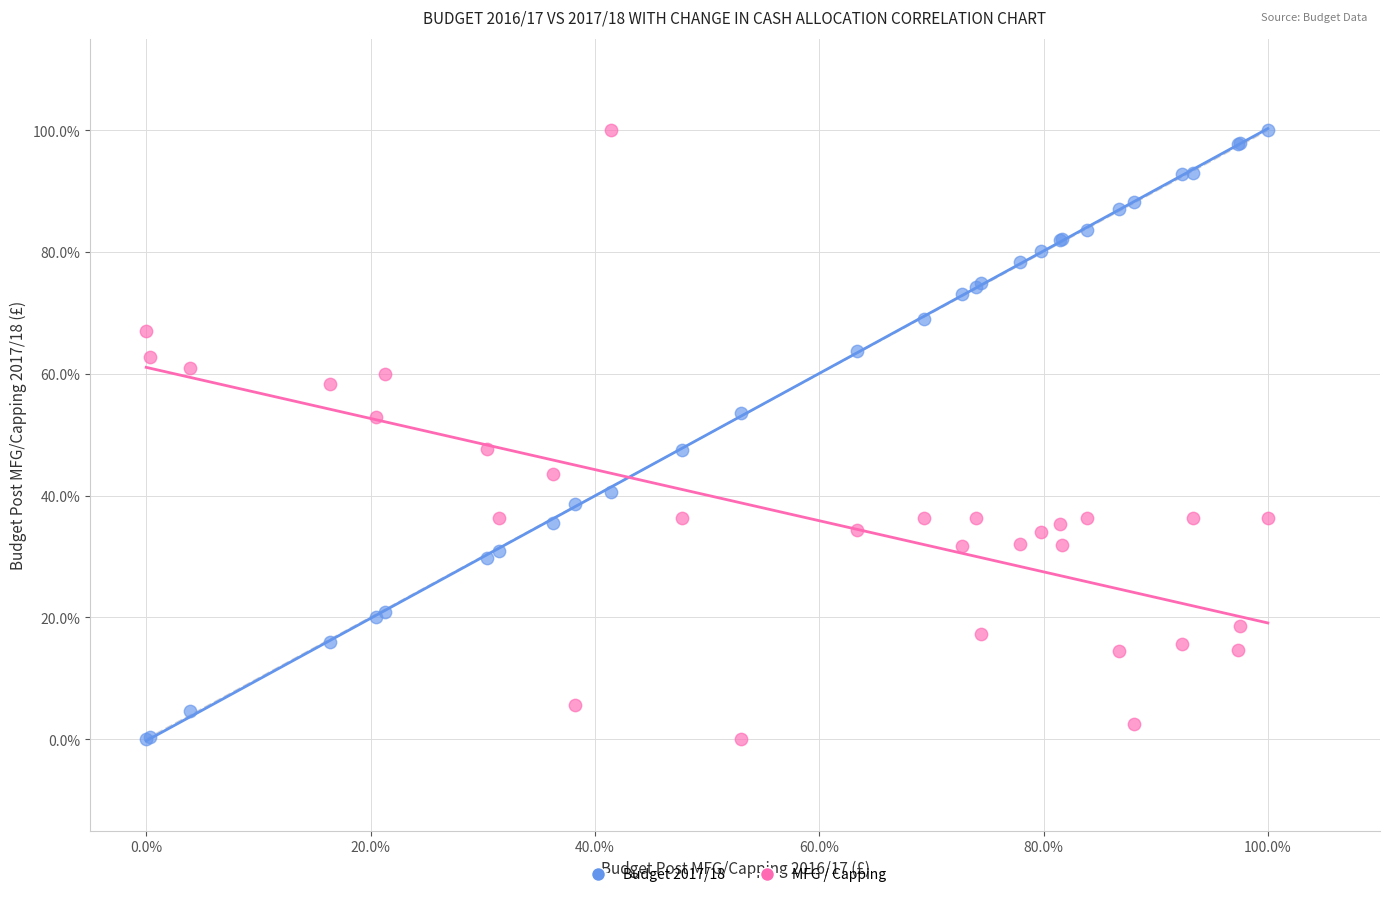

What are all the series names shown in the legend?

Budget 2017/18, MFG / Capping